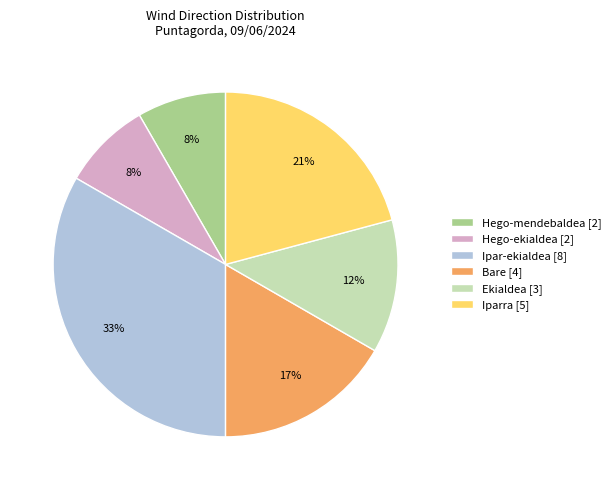

Count the number of slices in the pie.

6